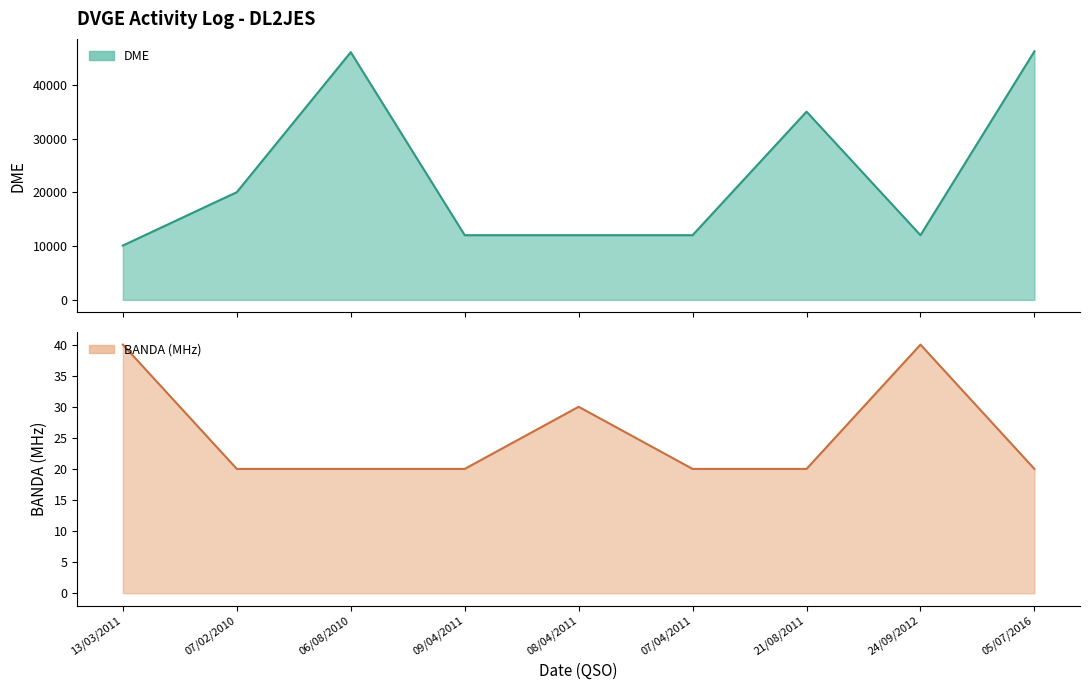

Read the DME value at 13/03/2011.

10116